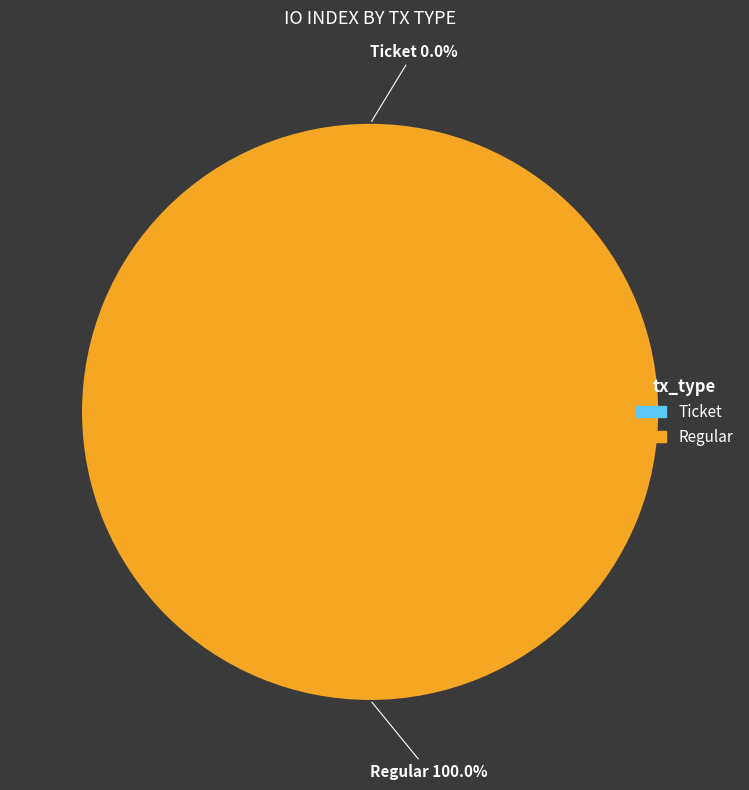

The Ticket slice represents 1% of the pie. True or false?

False